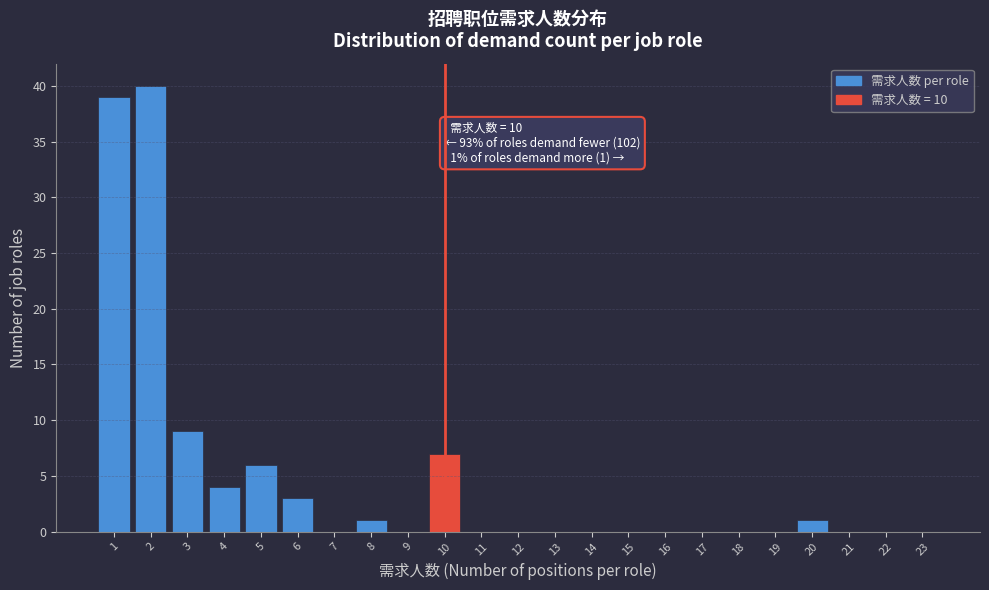

Reading left to right, transcribe all the data shown in this chart.

1=39	2=40	3=9	4=4	5=6	6=3	7=0	8=1	9=0	10=7	11=0	12=0	13=0	14=0	15=0	16=0	17=0	18=0	19=0	20=1	21=0	22=0	23=0